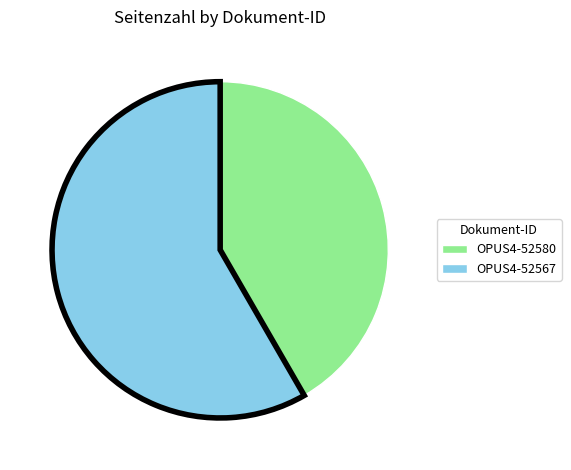

Rank the categories by value from lowest to highest.

OPUS4-52580, OPUS4-52567